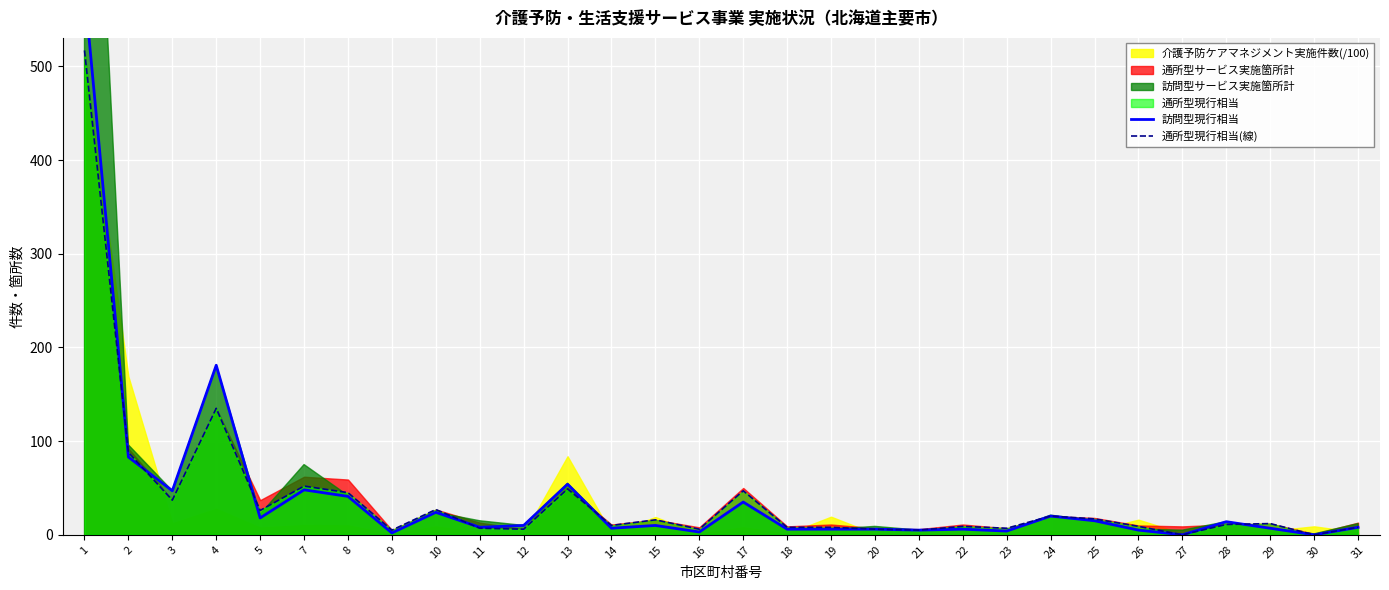

The value of 通所型現行相当(線) at 25 is 17. True or false?

True